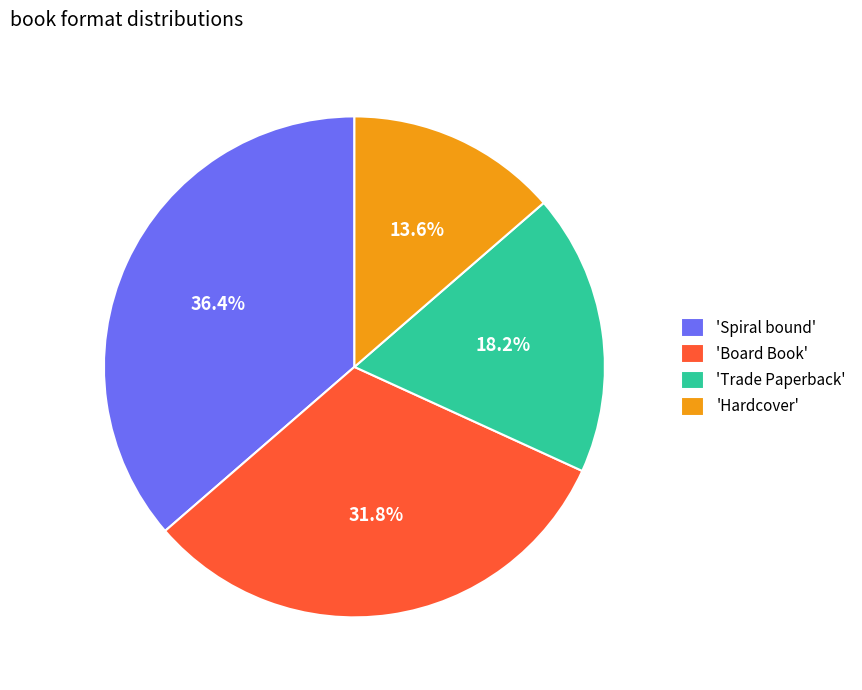

What is the total percentage of 'Board Book' and 'Spiral bound'?

68.2%